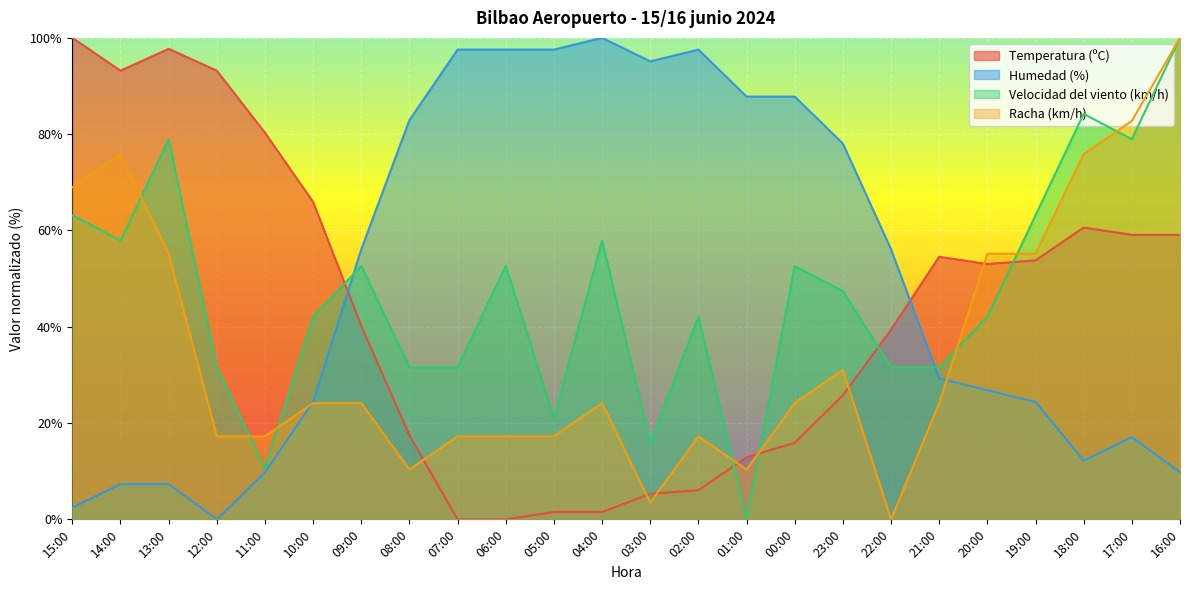

At which label does Racha (km/h) reach its peak?

16:00